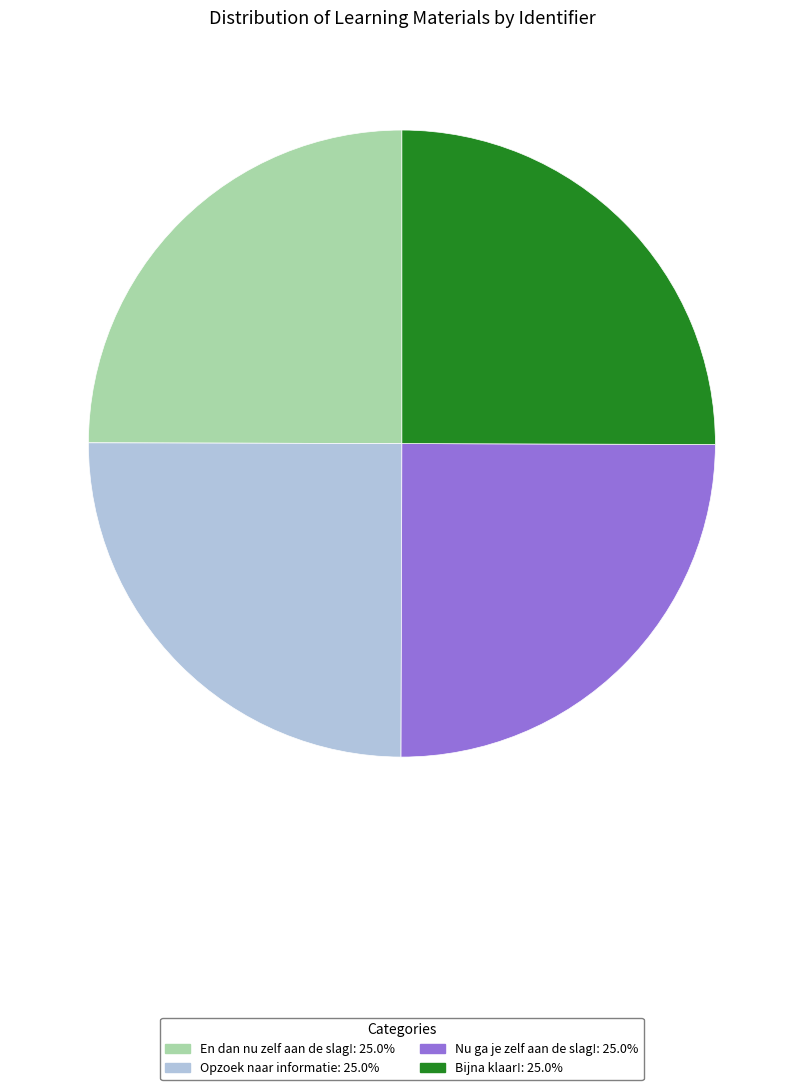

What is the ratio of the value at En dan nu zelf aan de slag! to the value at Nu ga je zelf aan de slag!?

1.0